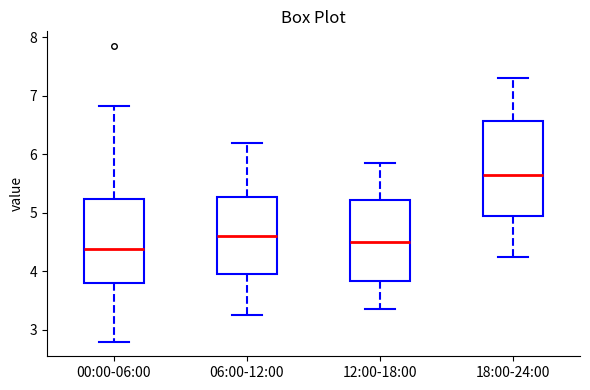

Reading left to right, transcribe this box plot: for each box, give where its median line is, the range the box spans, and where its two whiskers end, as read against the y-axis. The values are not printed on the chart, so give them approximately, as read against the axis.

00:00-06:00: median 4.4, box 3.8 to 5.2, whiskers 2.8 to 6.8
06:00-12:00: median 4.6, box 4.0 to 5.3, whiskers 3.3 to 6.2
12:00-18:00: median 4.5, box 3.8 to 5.2, whiskers 3.4 to 5.9
18:00-24:00: median 5.7, box 4.9 to 6.6, whiskers 4.3 to 7.3